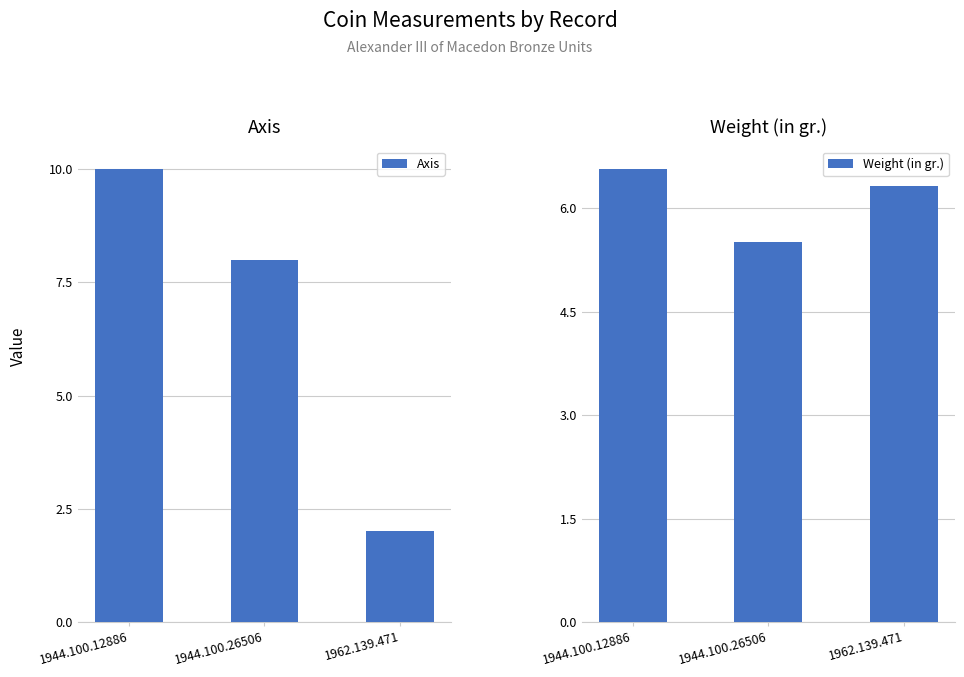

What is the sum of the Axis values at 1944.100.26506 and 1962.139.471?

10